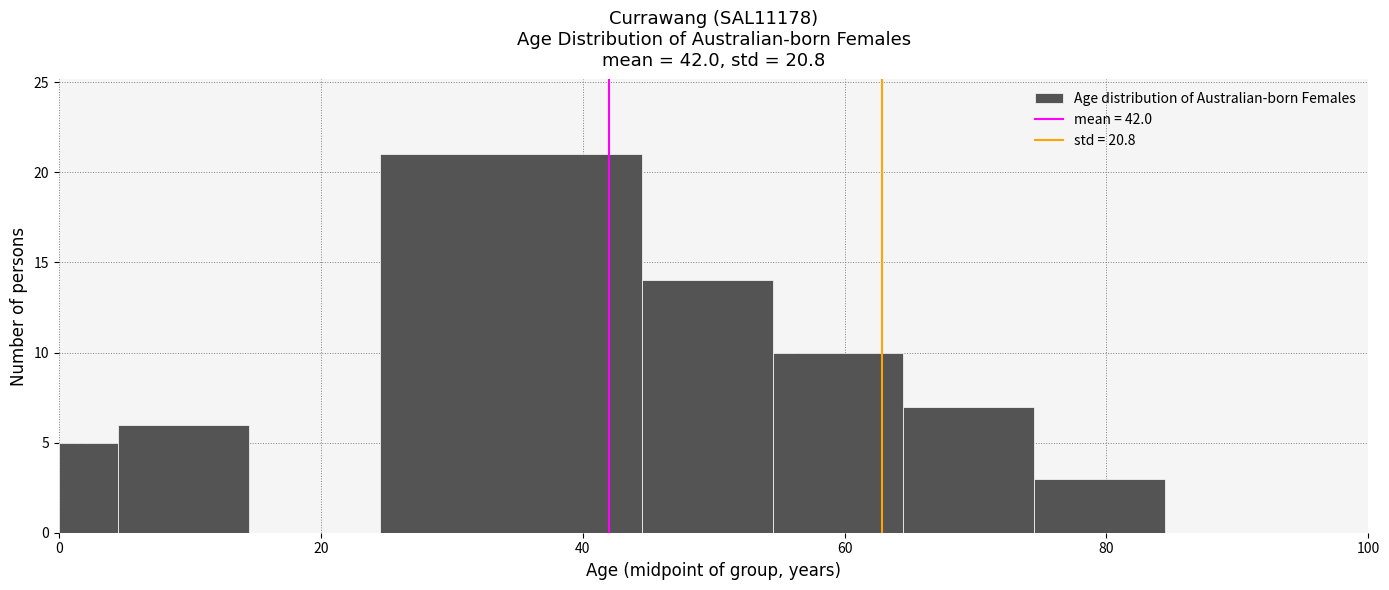

Read against the x-axis, roughly where is the centre of the tallest bar?

34